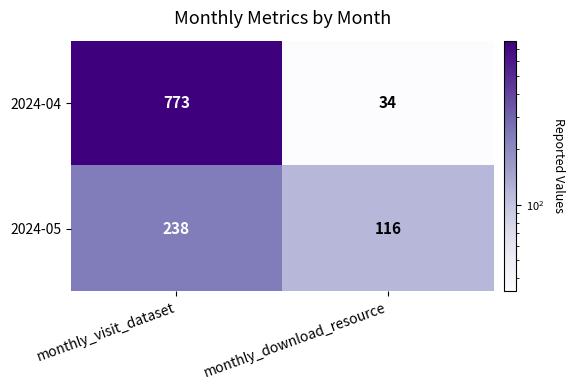

Reading left to right, list all the values displayed in this chart.

2024-04: monthly_visit_dataset=773	monthly_download_resource=34
2024-05: monthly_visit_dataset=238	monthly_download_resource=116